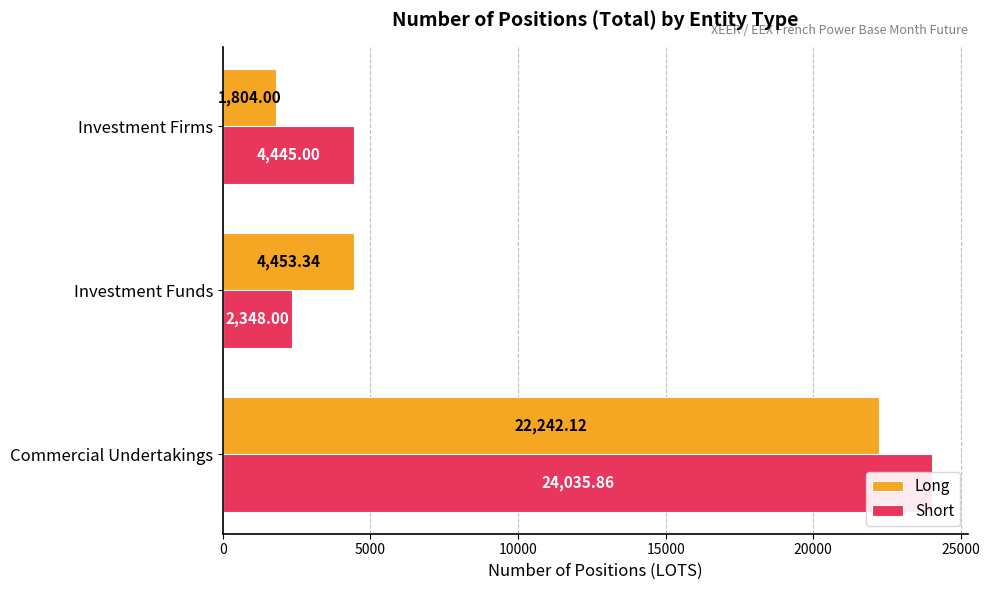

What is the highest value of the Long series?

22242.1